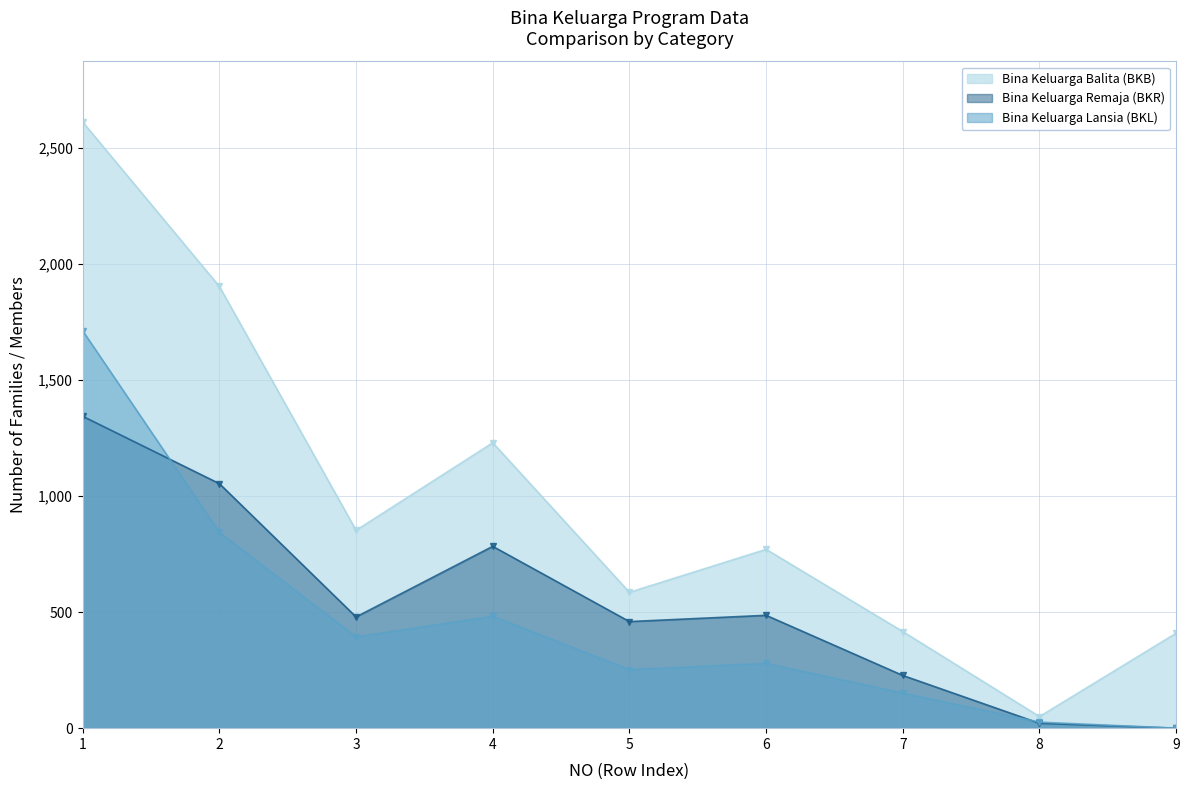

List the labels in order of Bina Keluarga Remaja (BKR) value, largest first.

1, 2, 4, 6, 3, 5, 7, 8, 9